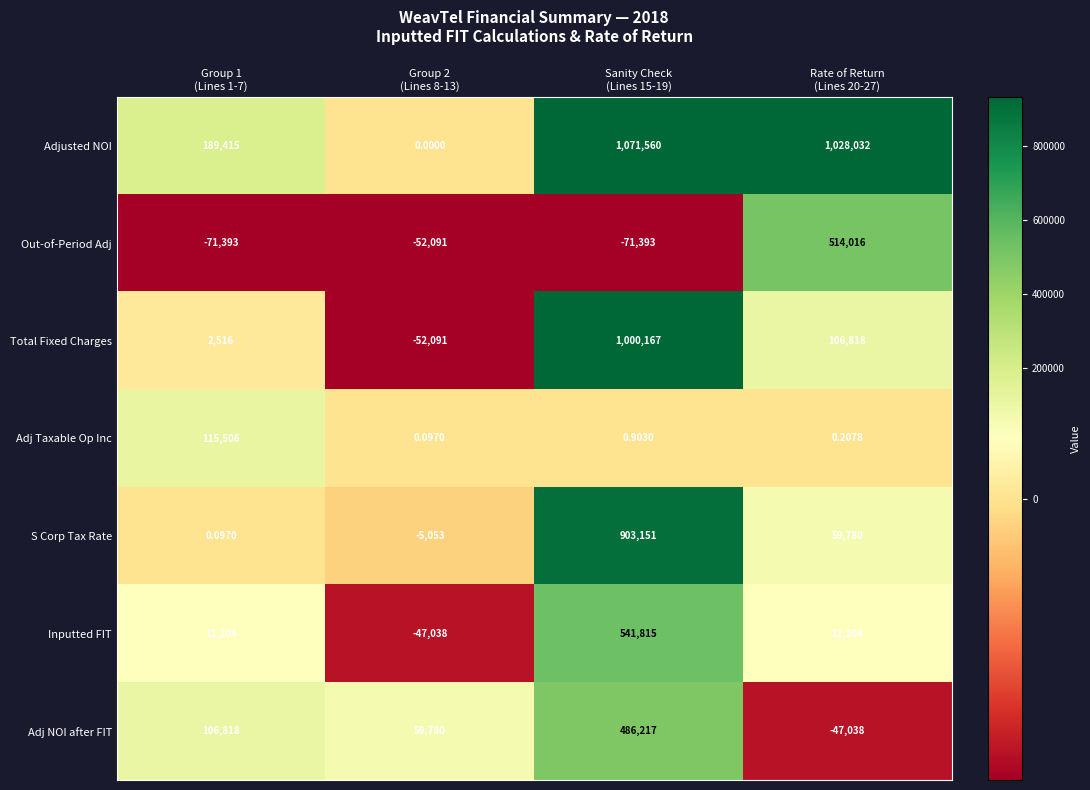

What is the greatest value displayed?

1071560.0